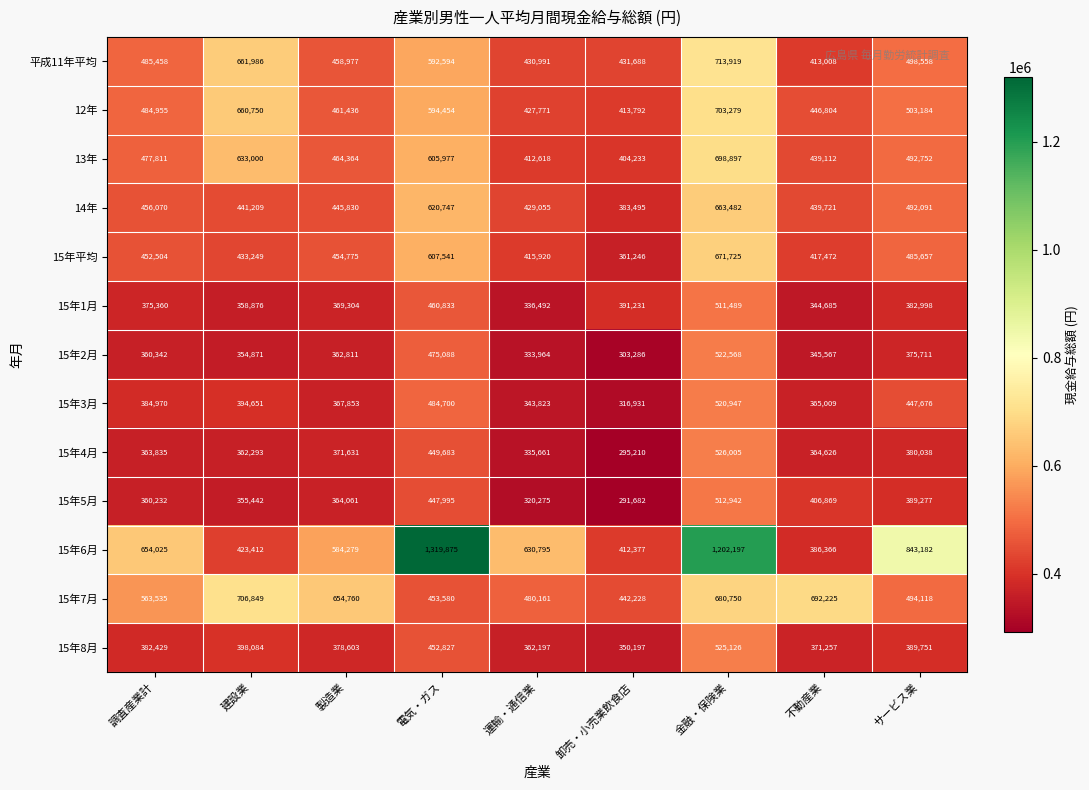

Read the 15年3月 value at 金融・保険業, to the nearest 50.

520950